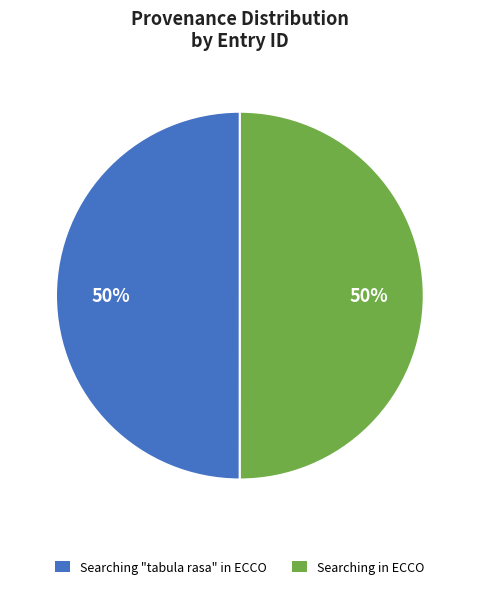

To the nearest percent, what is the average slice percentage?

50%